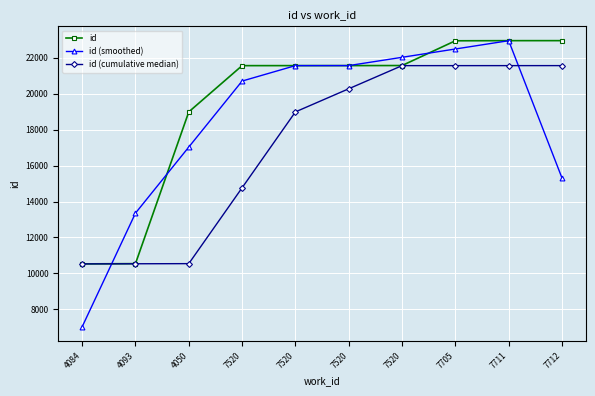

How many series are shown in this chart?

3